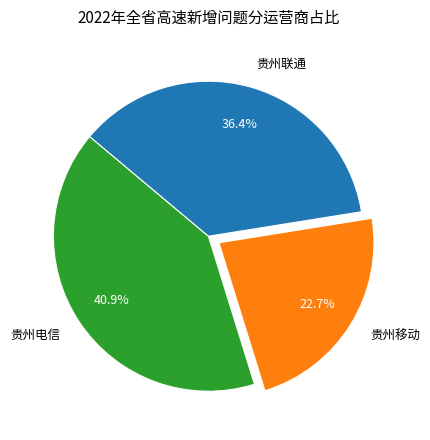

What is the total percentage of 贵州移动 and 贵州联通?

59.1%